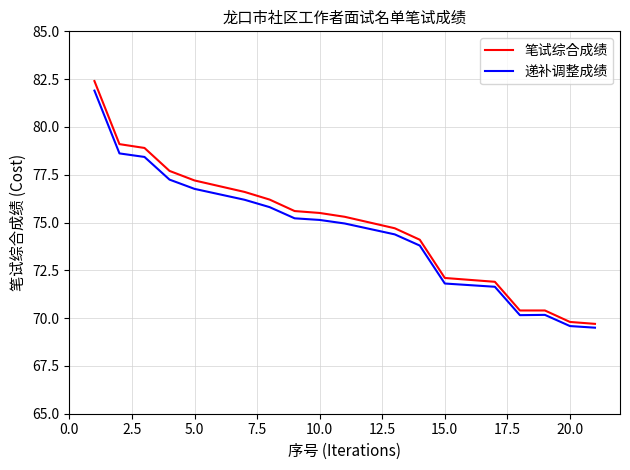

Which series has the largest range (max minus min)?

笔试综合成绩